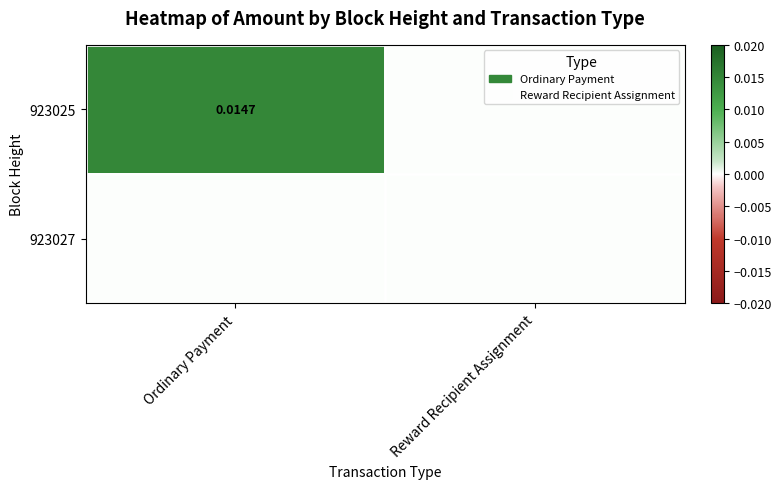

Which series has the largest range (max minus min)?

923025